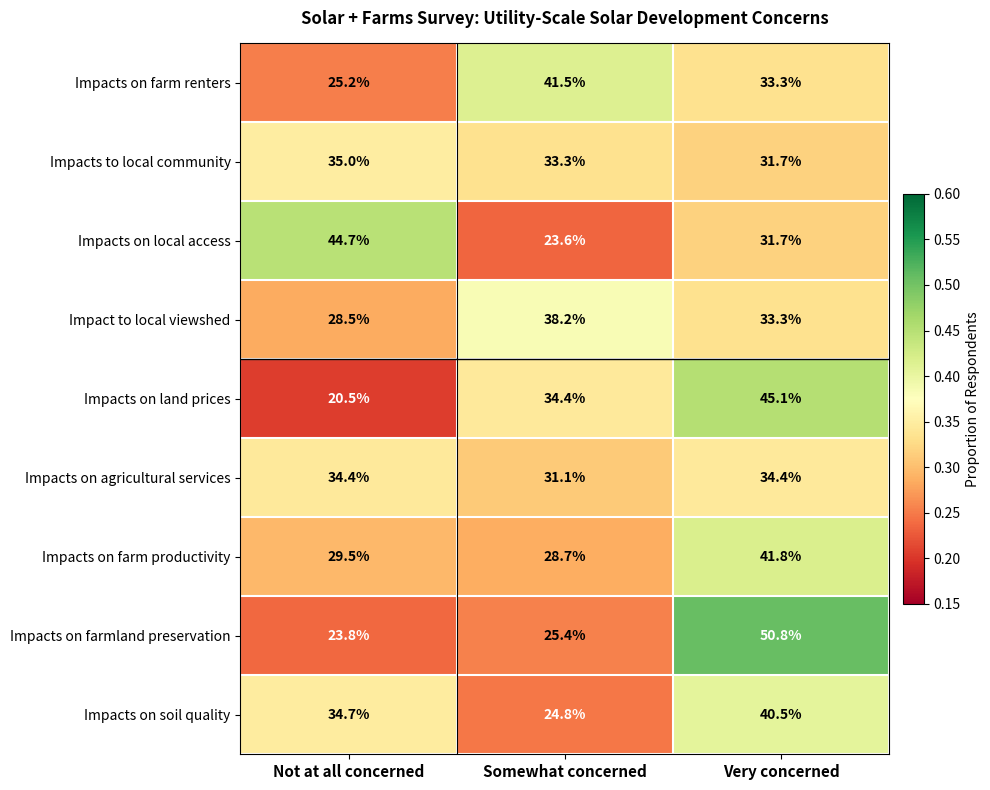

Is it true that Impacts to local community equals 35.0 at Not at all concerned?

True